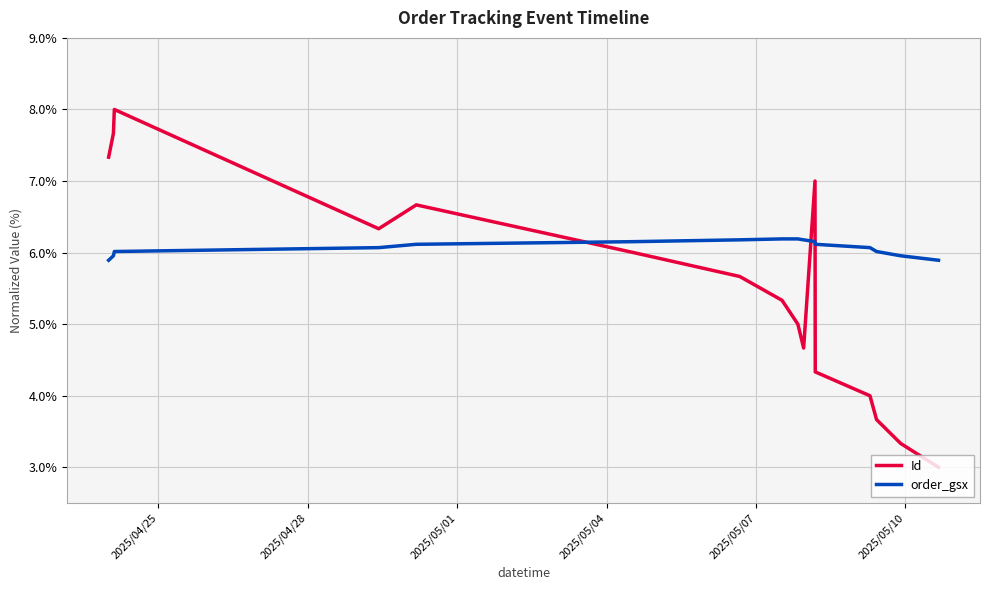

How many times do Id and order_gsx cross each other?

3